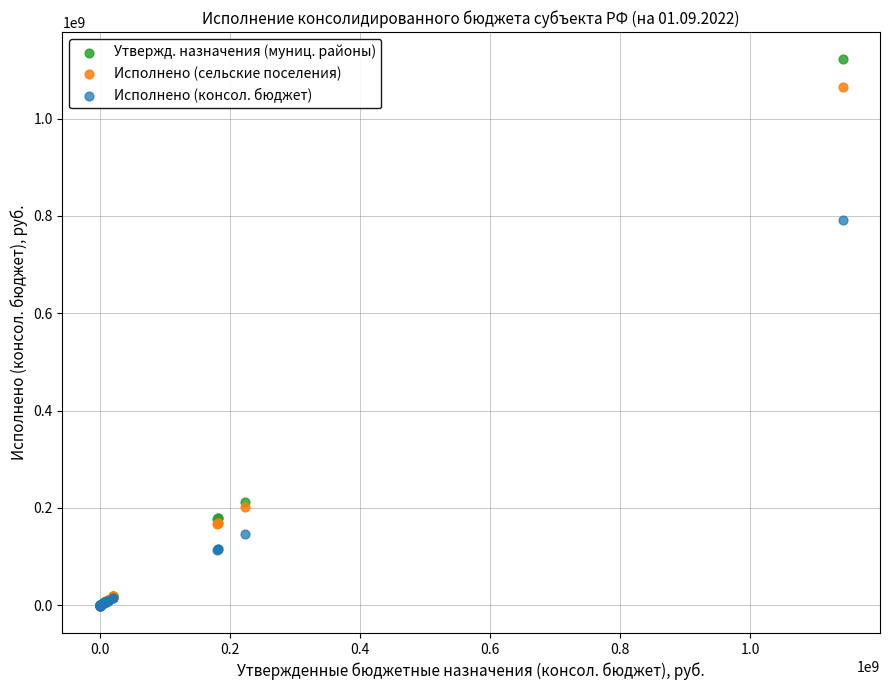

Across all series, what Y value is closest to 560382561?

790889679.0